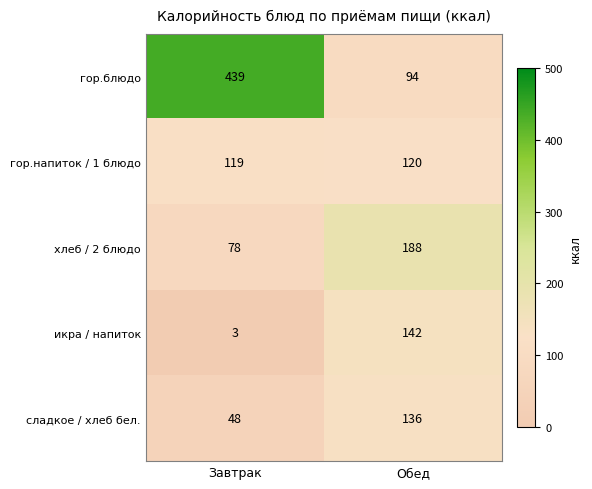

At which category is the sum across all series the highest?

Завтрак